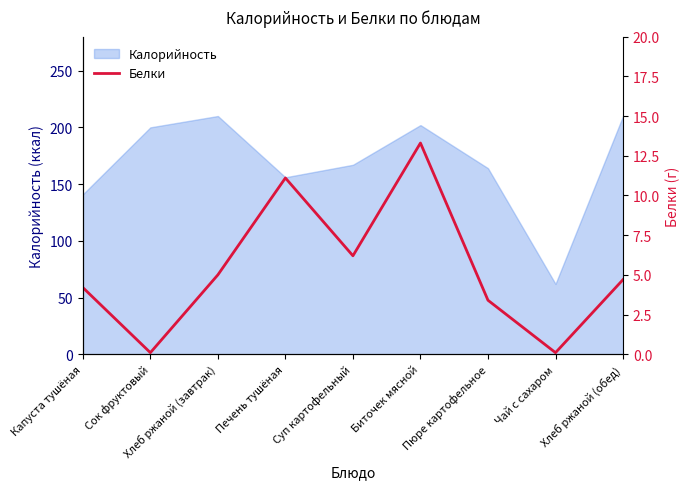

Is it true that Калорийность equals 69 at Суп картофельный?

False